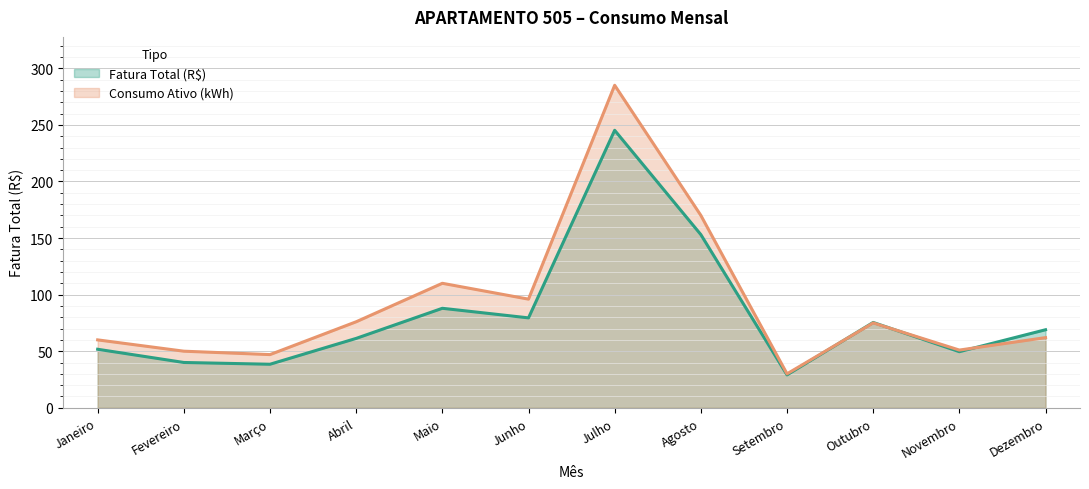

List the series in order of their peak value, lowest first.

Fatura Total (R$), Consumo Ativo (kWh)